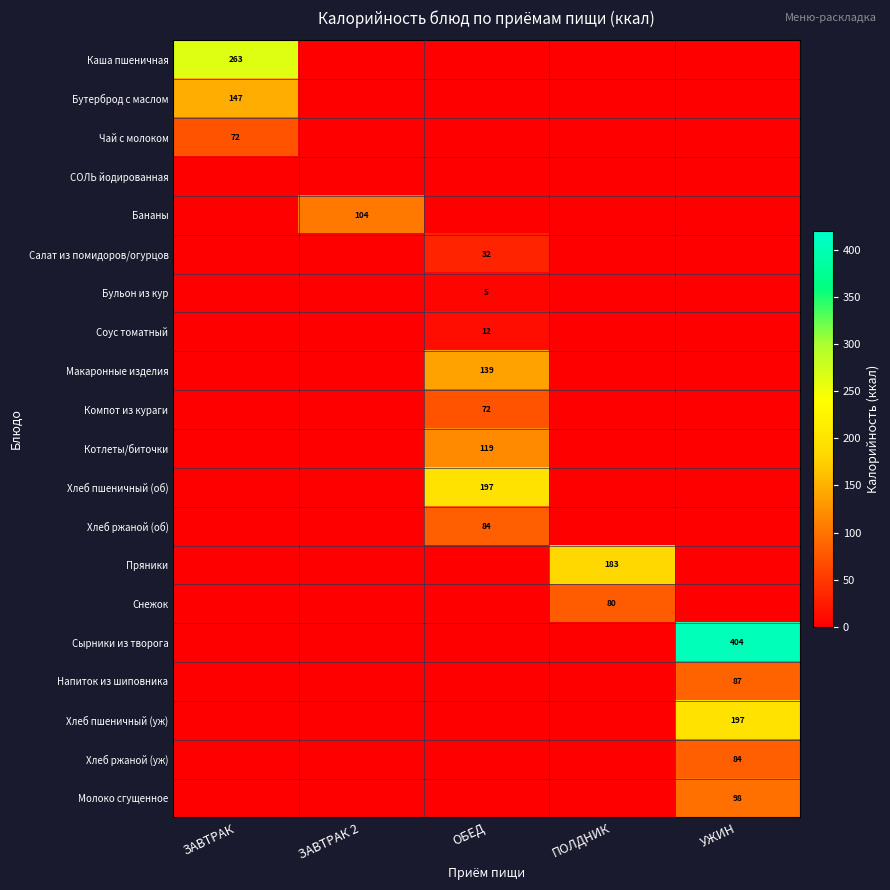

Between ЗАВТРАК and ПОЛДНИК, which series saw the biggest shift?

Каша пшеничная